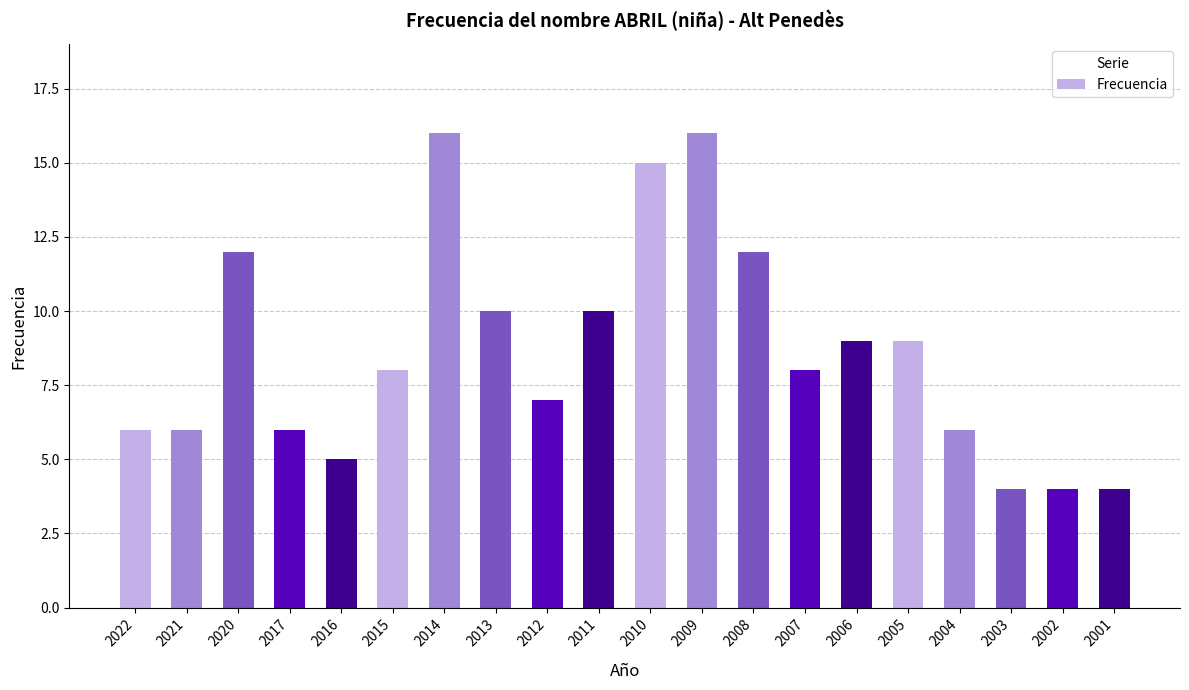

The value at 2006 is 15. True or false?

False